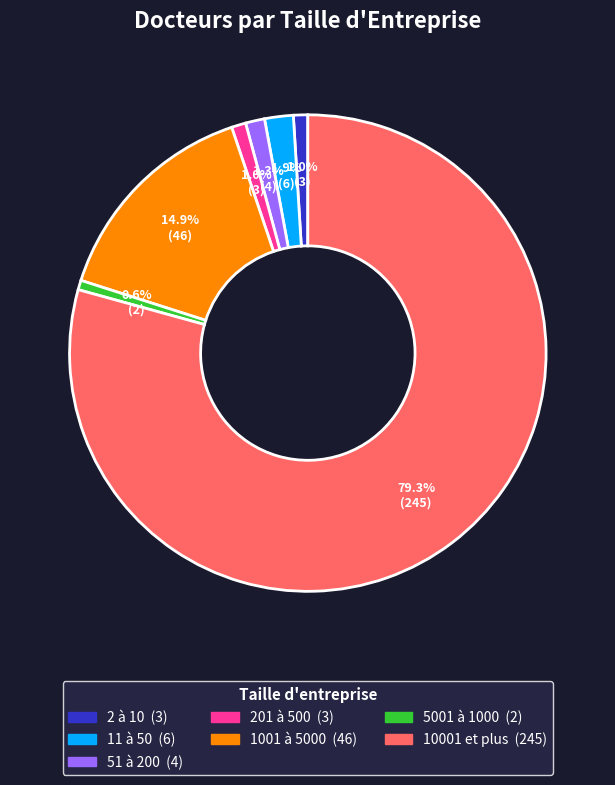

What percentage is NOT represented by 1001 à 5000?

85.1%